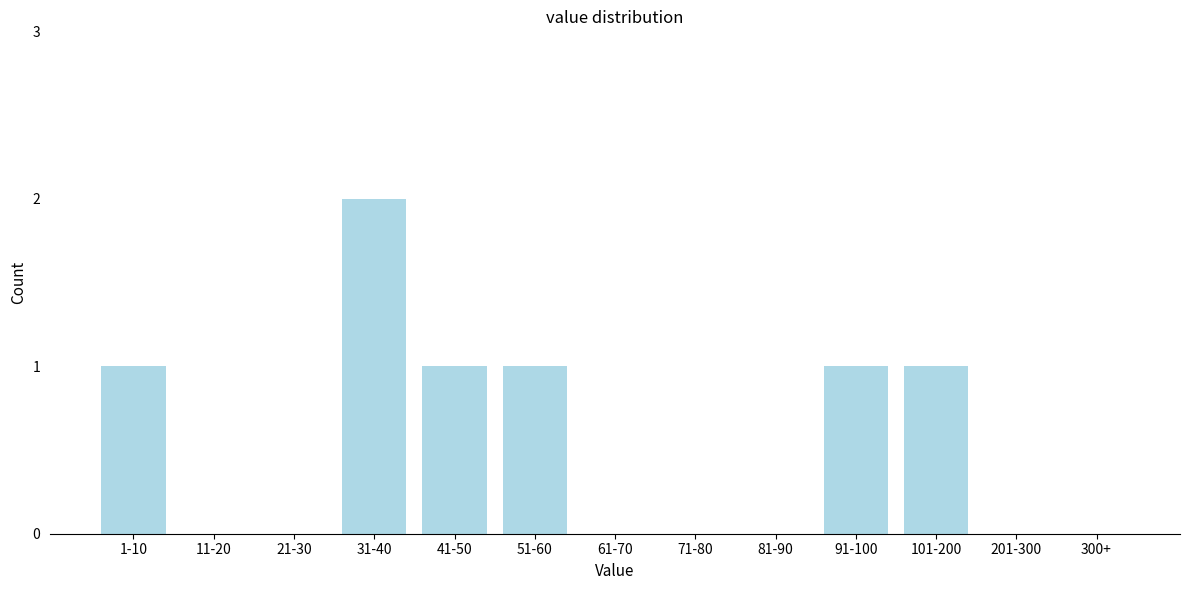

Reading left to right, transcribe all the data shown in this chart.

1-10=1	11-20=0	21-30=0	31-40=2	41-50=1	51-60=1	61-70=0	71-80=0	81-90=0	91-100=1	101-200=1	201-300=0	300+=0